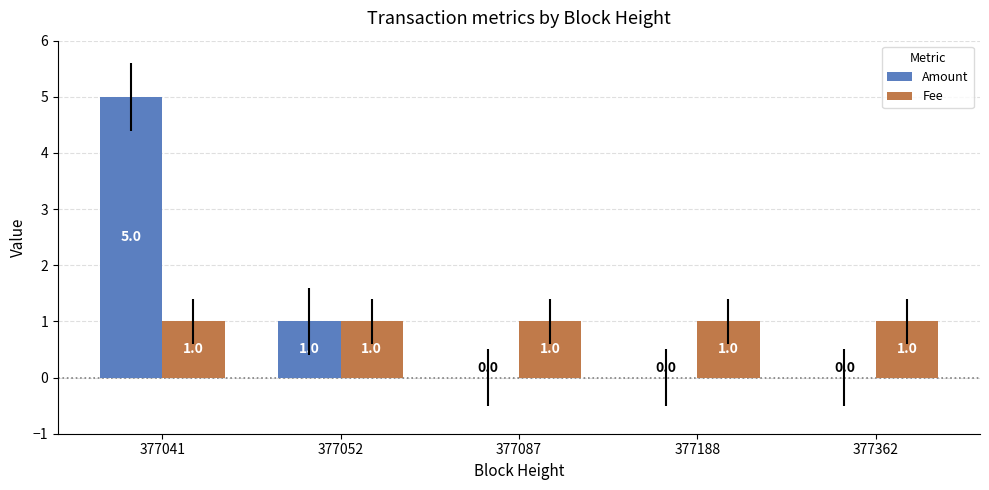

What is the sum of all Amount values?

6